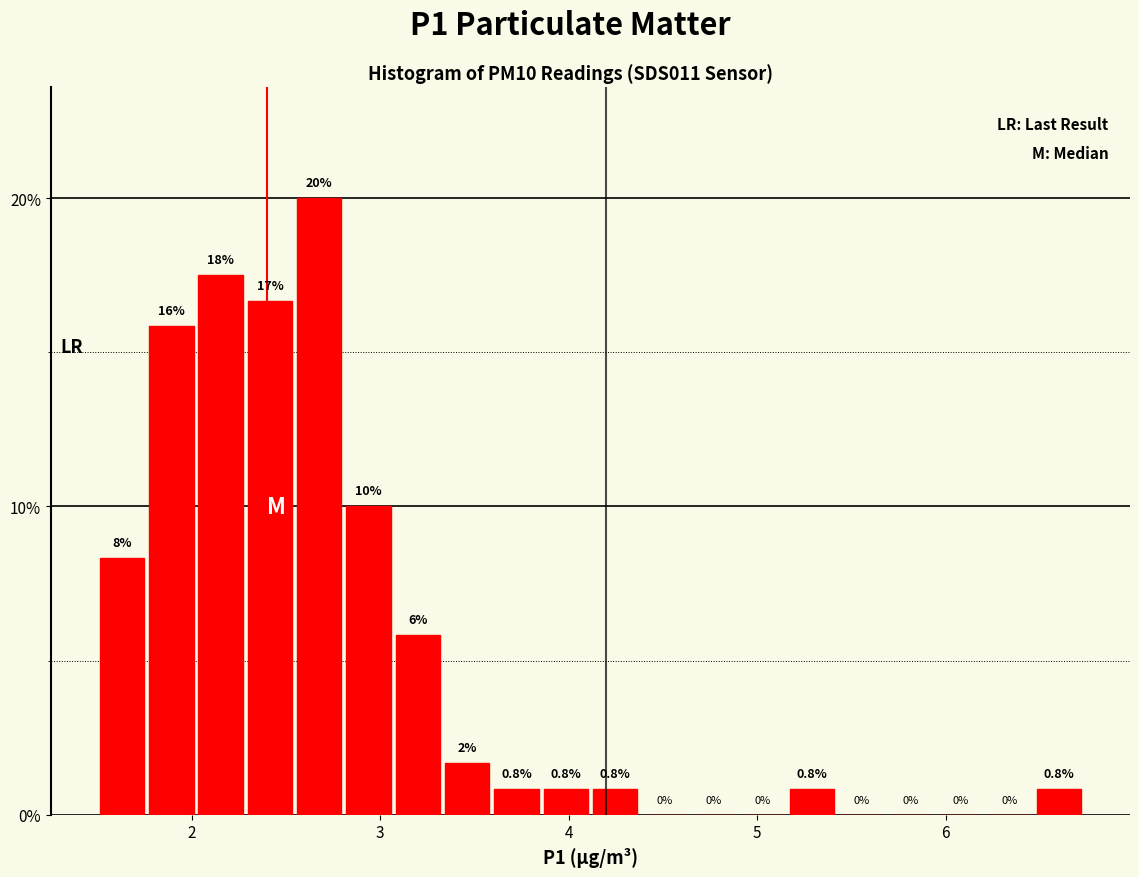

Read against the x-axis, roughly where is the centre of the tallest bar?

2.7